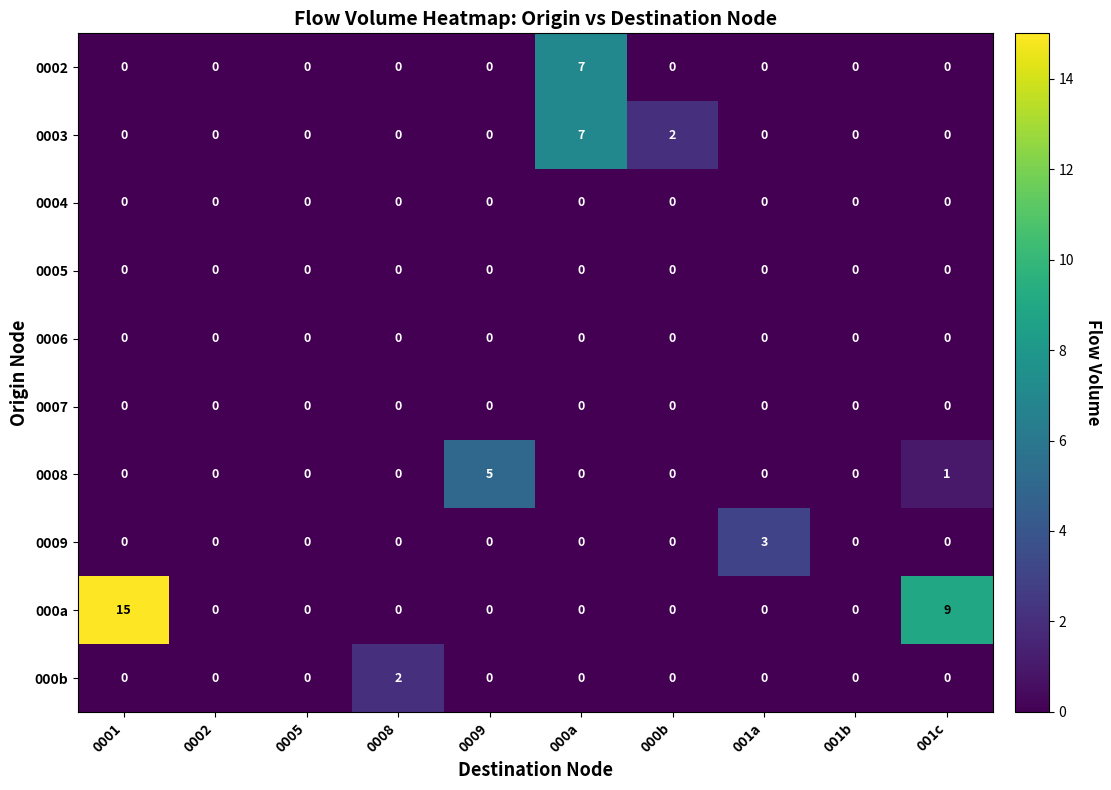

What is the sum of all 0009 values?

3